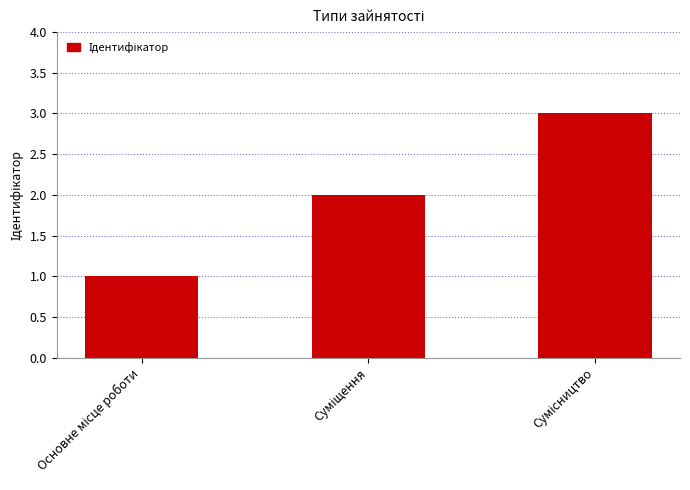

What is the average value?

2